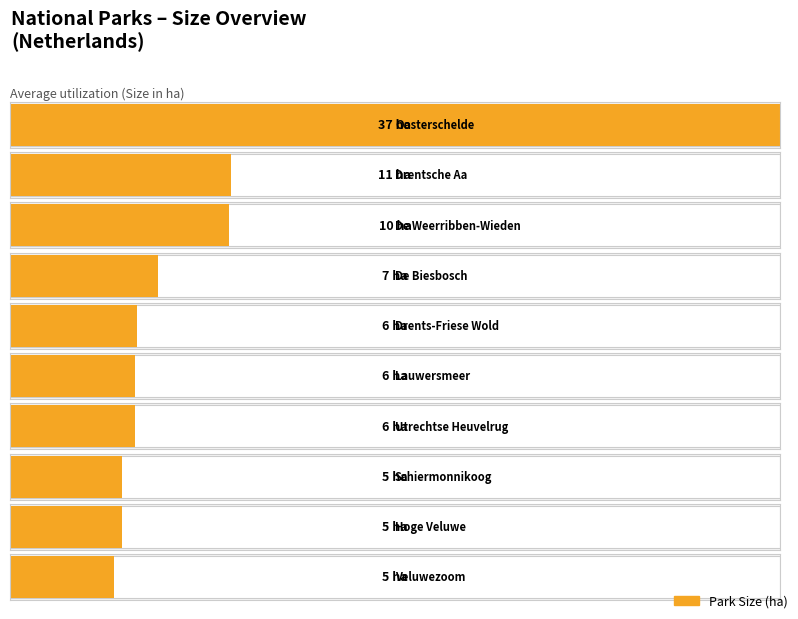

What is the sum of the Maximum utilization values at Veluwezoom and De Biesbosch?

12.1